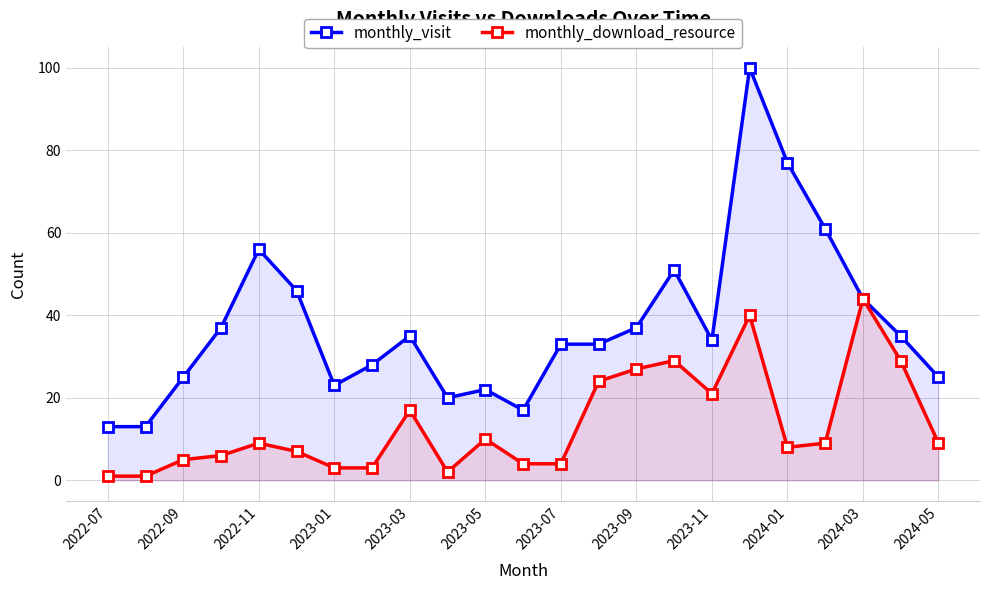

Rank the series by their maximum value, from highest to lowest.

monthly_visit, monthly_download_resource